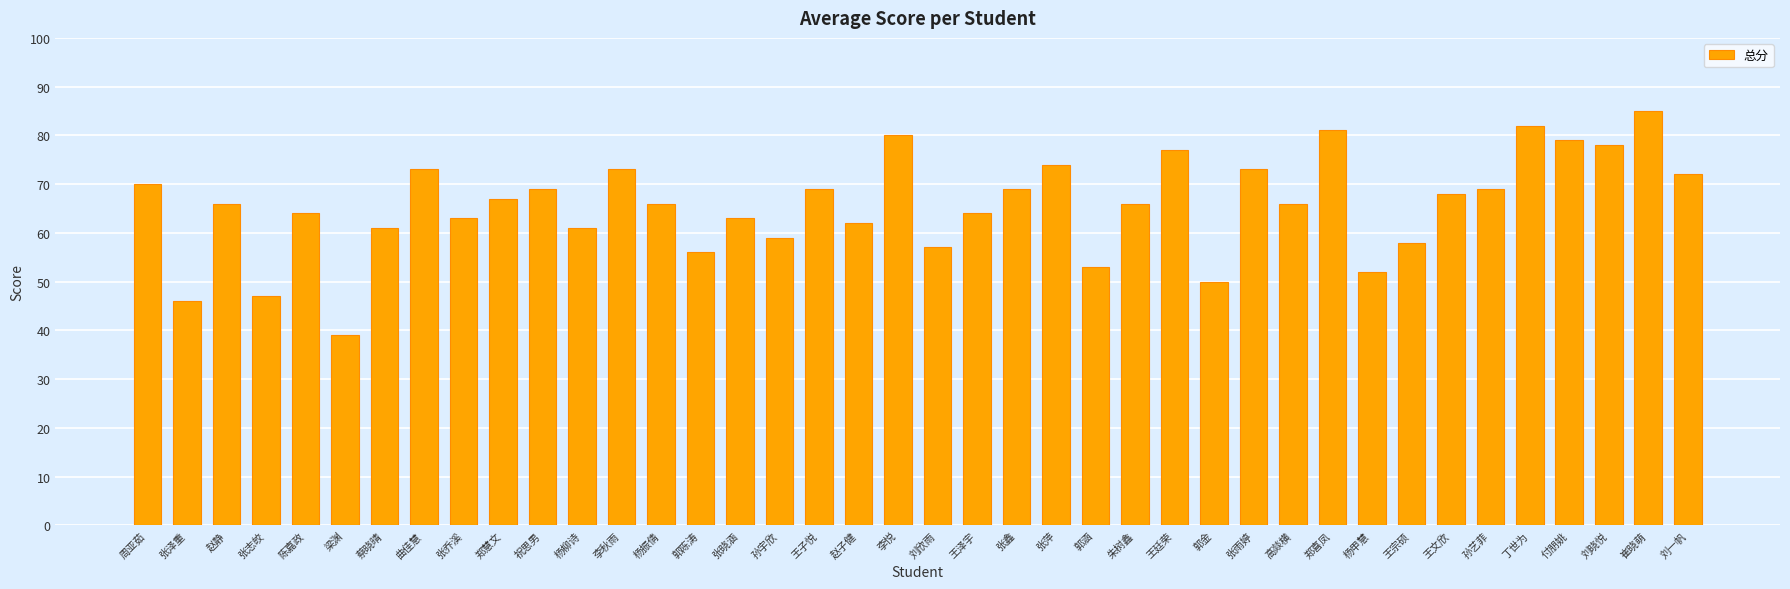

Is it true that the value at 刘欣雨 is 76?

False